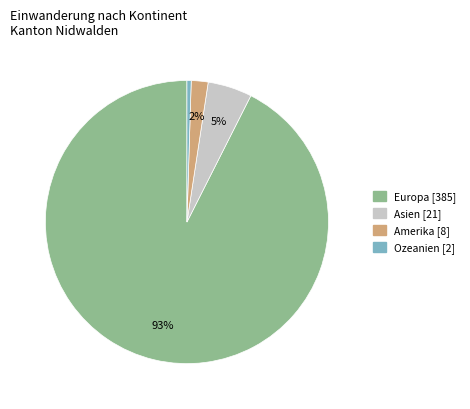

Does any single category account for the majority?

Yes